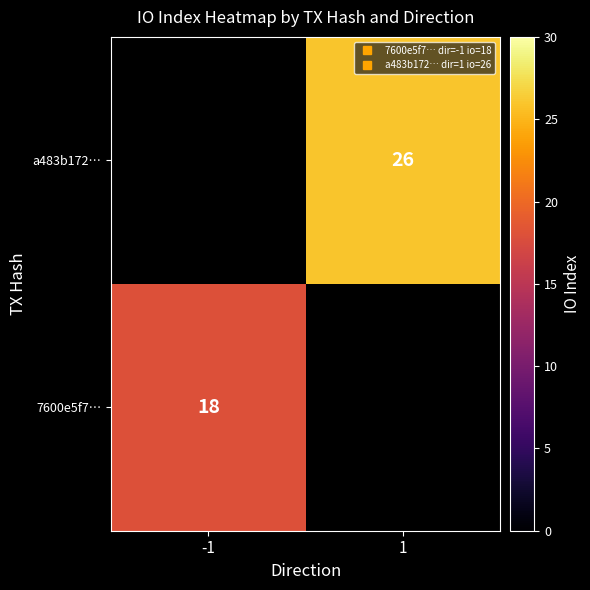

At which label does 7600e5f7… reach its minimum?

-1